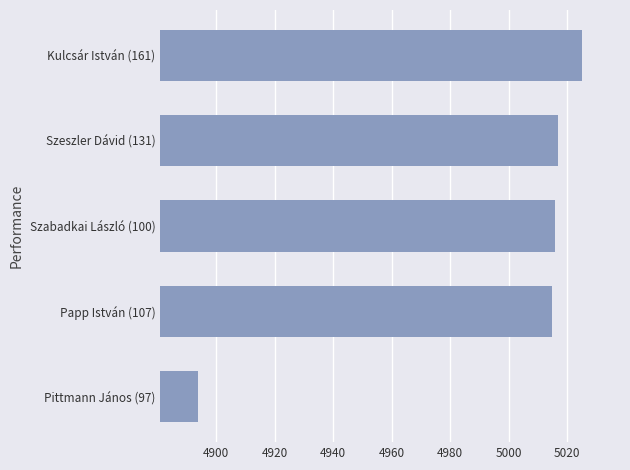

What is the smallest value displayed?

4894